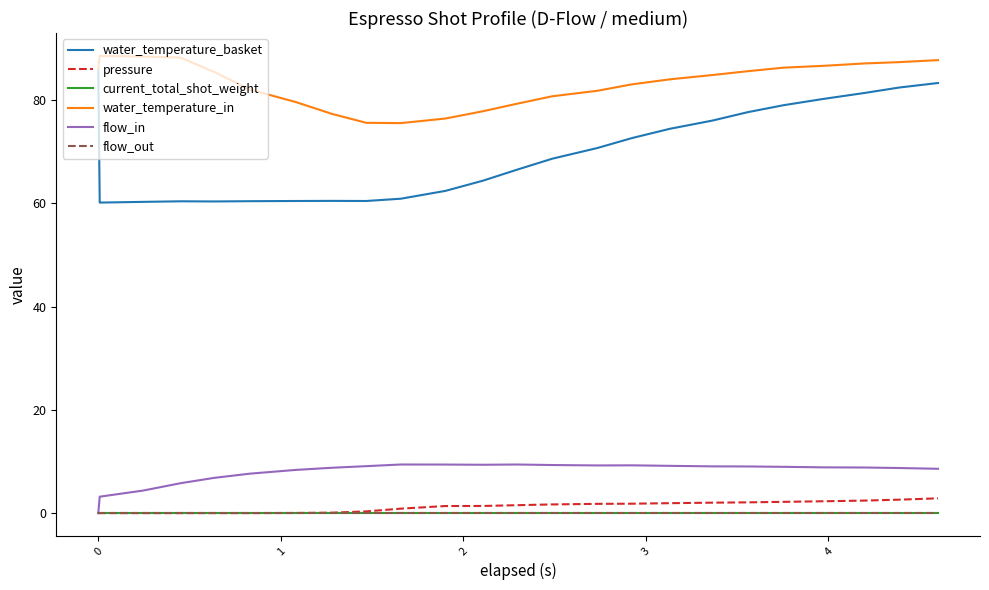

Is this an area chart (filled region under the line)?

No